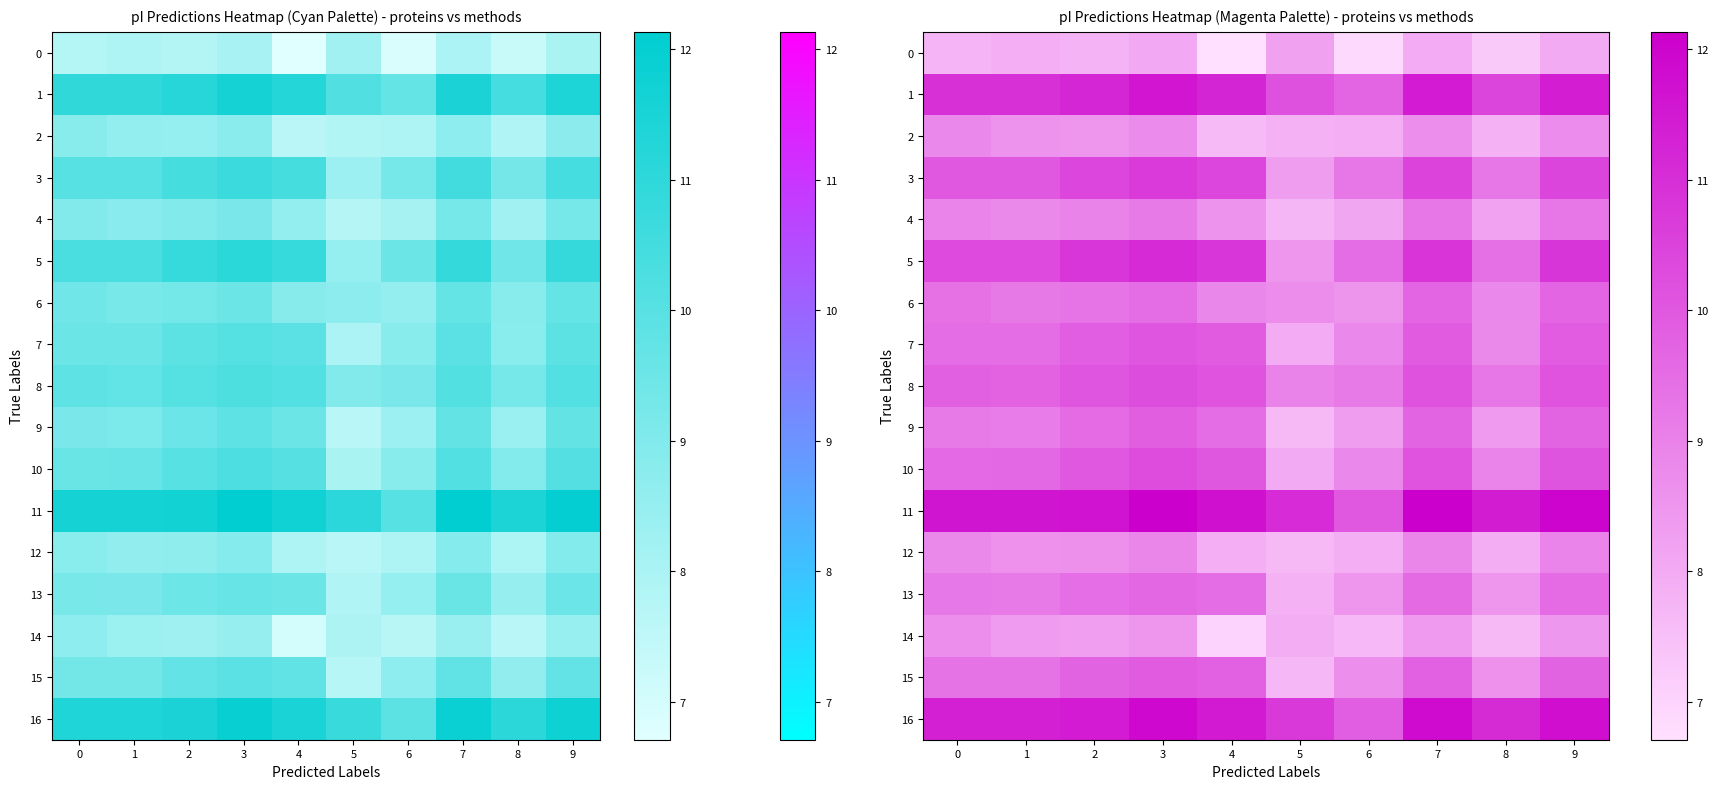

At how many categories does at least one series exceed 10?

10